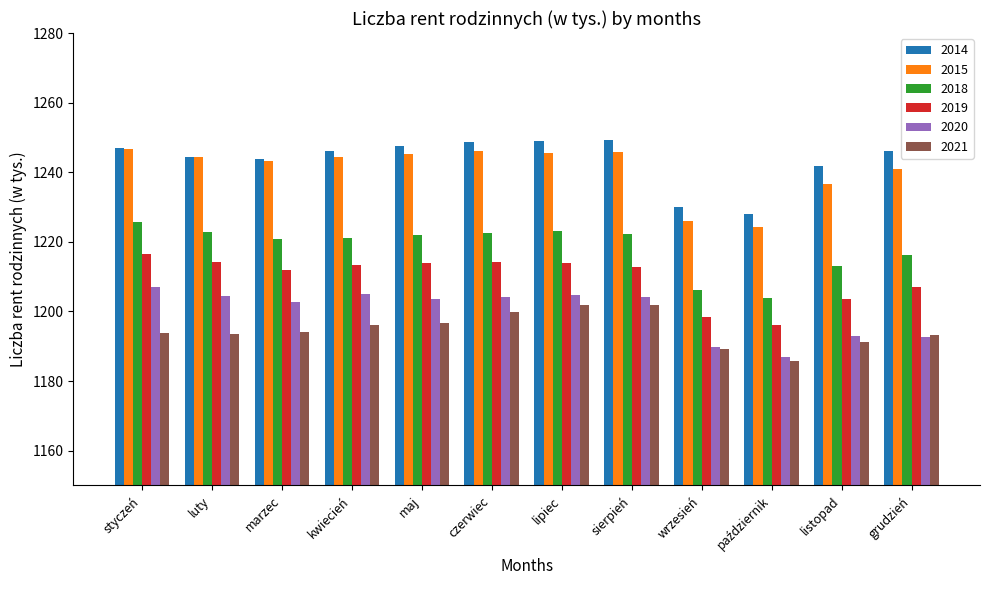

The 2020 series shows 1204.5 at luty. True or false?

True